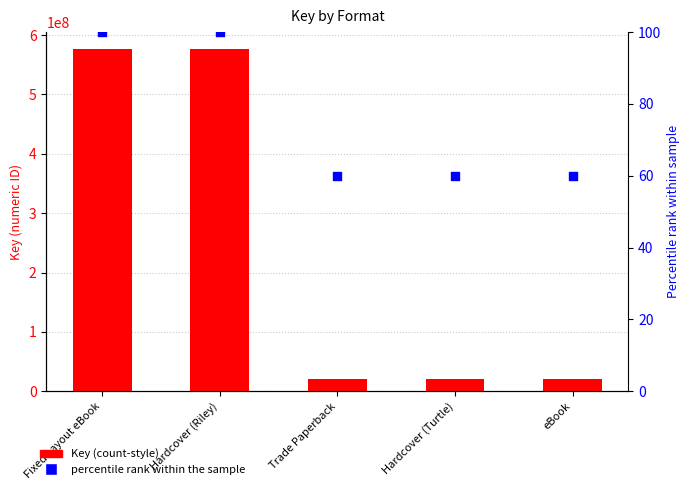

At how many categories does at least one series exceed 165957450?

2